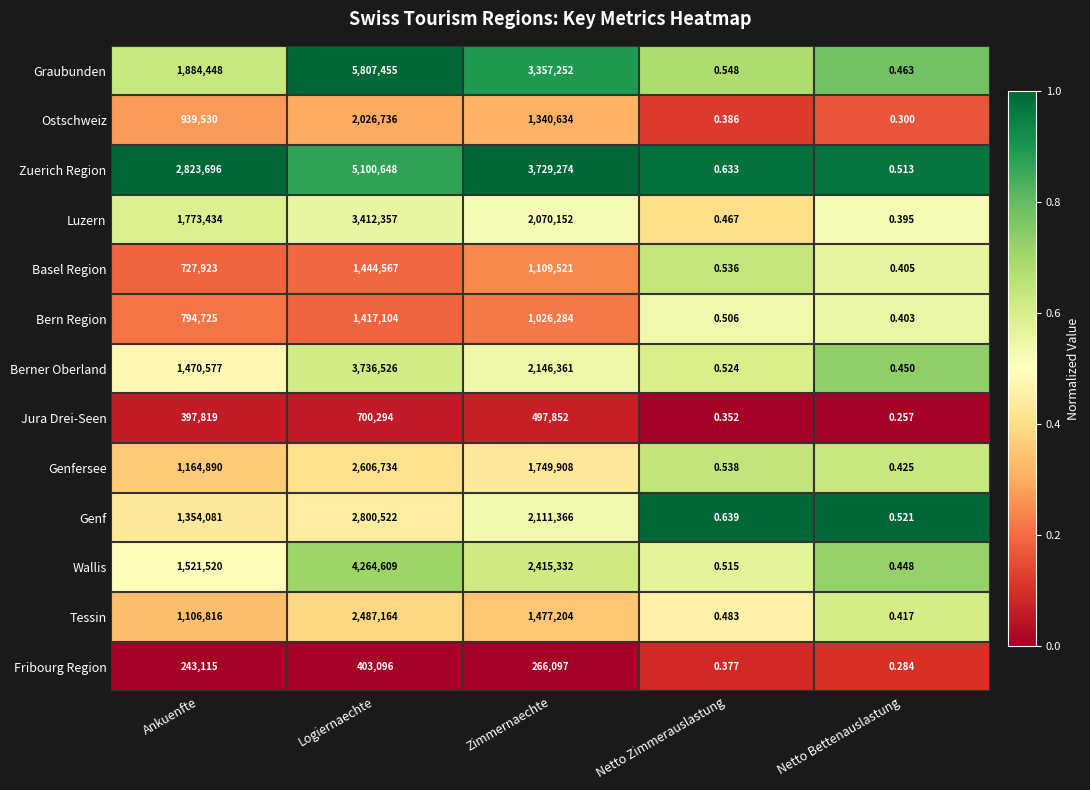

At which label does Wallis reach its minimum?

Netto Bettenauslastung